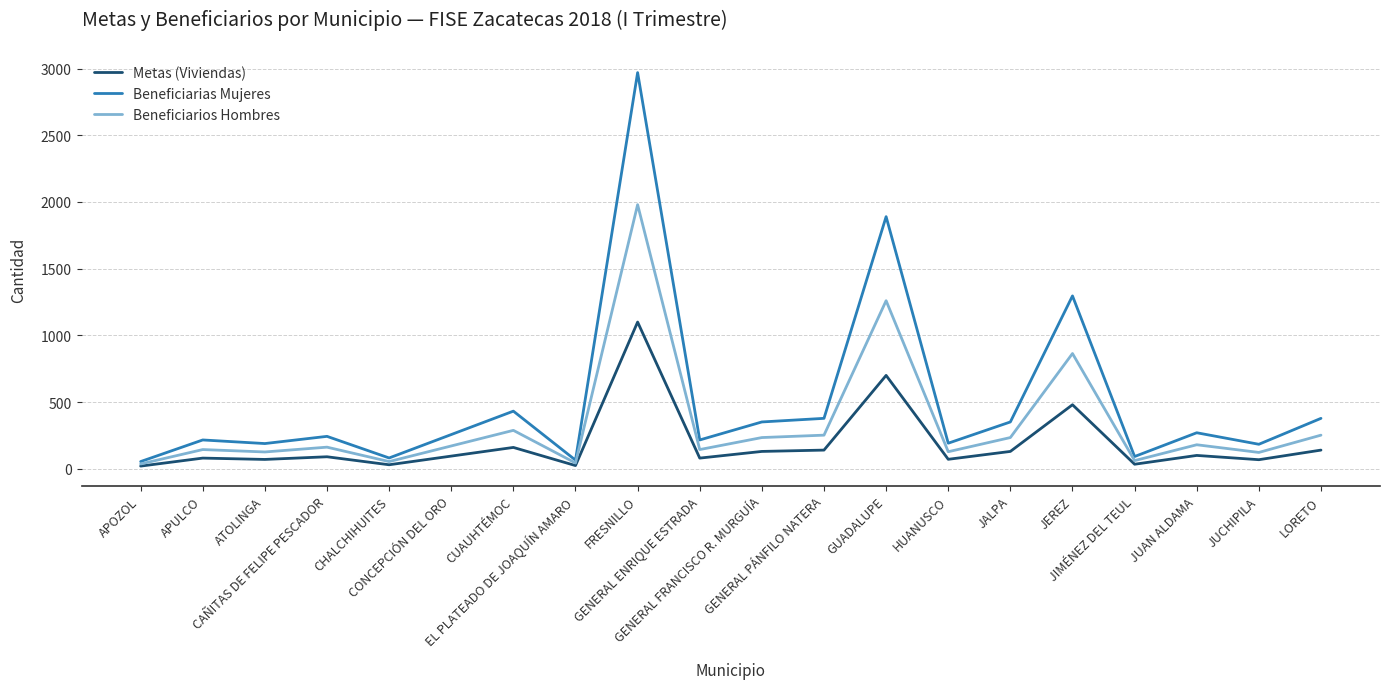

Which series has the largest total across all categories?

Beneficiarias Mujeres